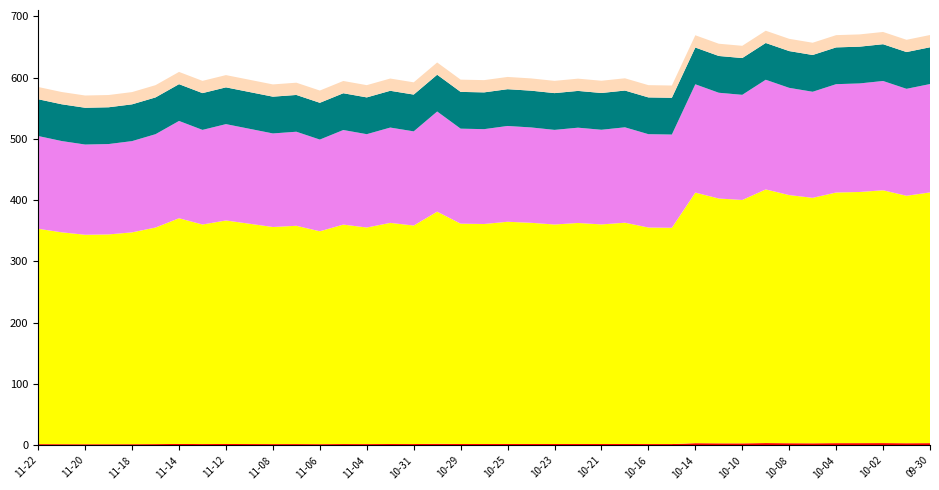

Does the chart have visible grid lines?

No